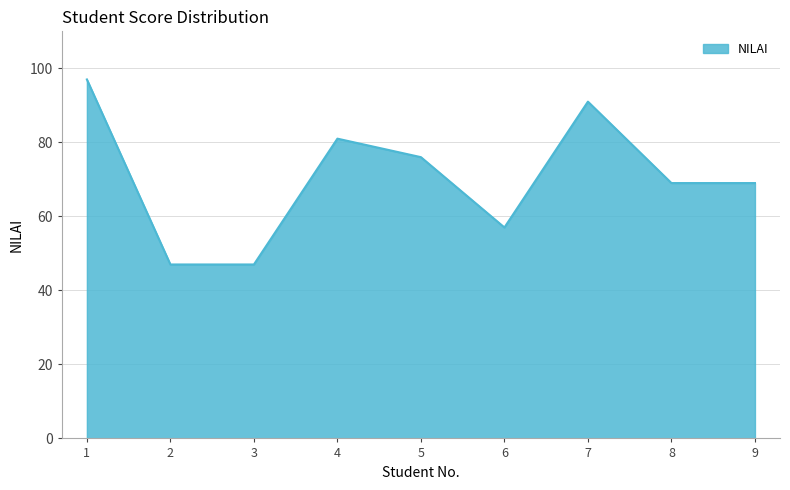

At which category does the chart reach its peak across all series?

1